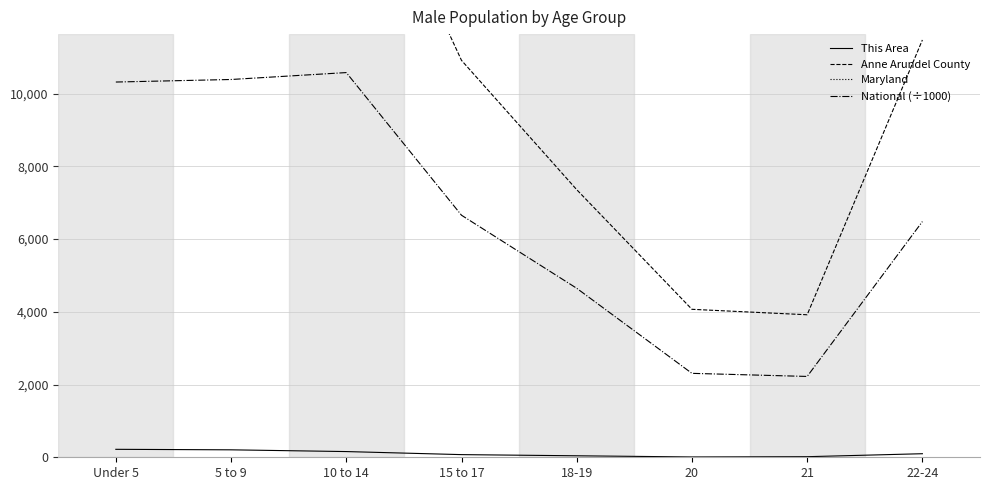

In National (÷1000), how many points are lower than both neighbors (excluding endpoints)?

1